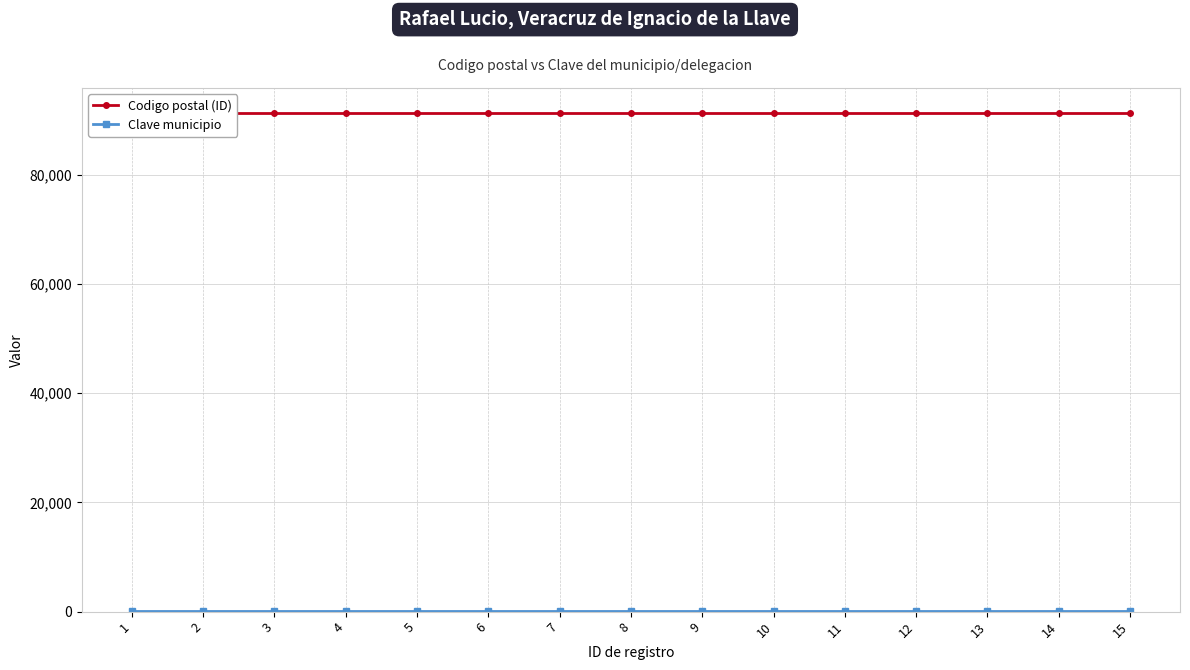

What is the value of the Clave municipio point at the 14th from the left?

136